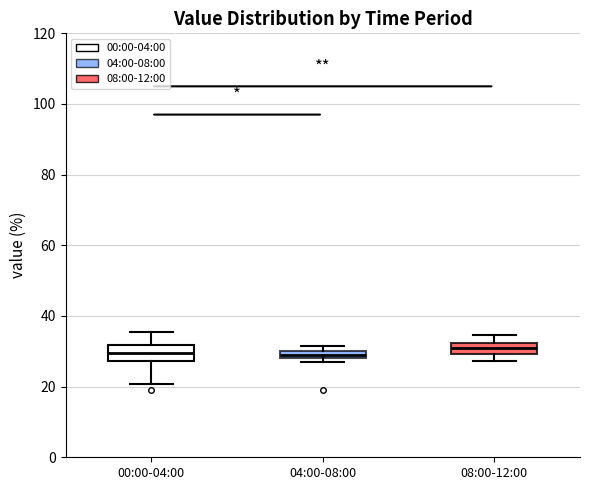

Where is the upper edge of the box for 00:00-04:00 on the y-axis? The values are not printed on the chart, so give them approximately, as read against the axis.

32